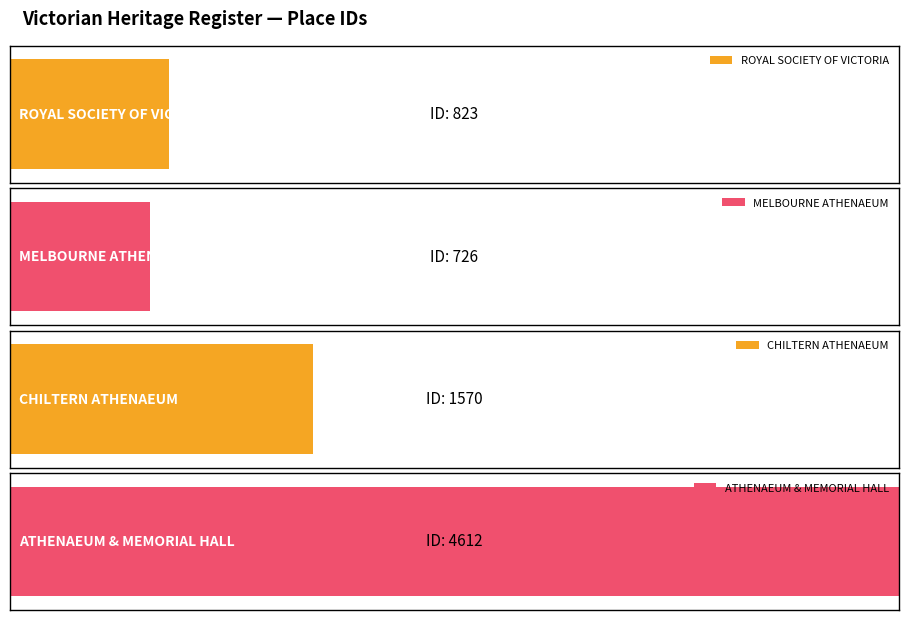

Are the bars horizontal?

Yes